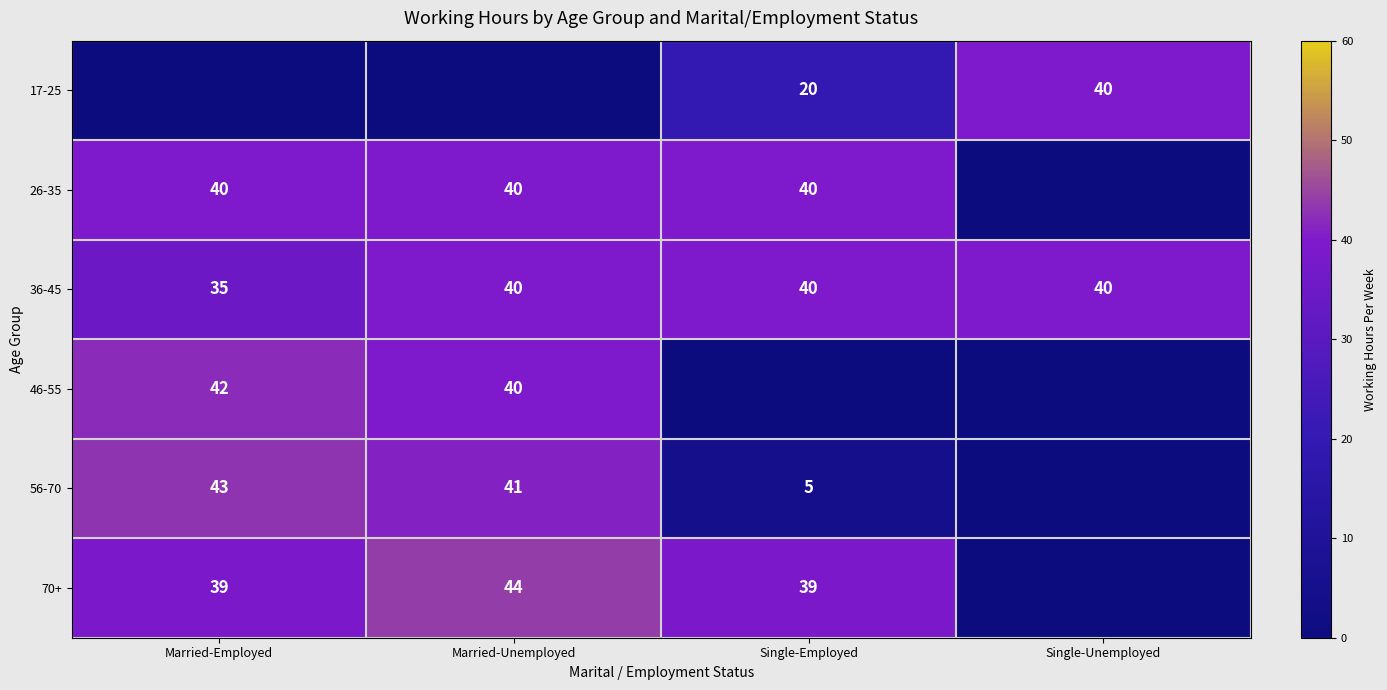

True or false: 26-35 has a value of 40 at Married-Employed.

True